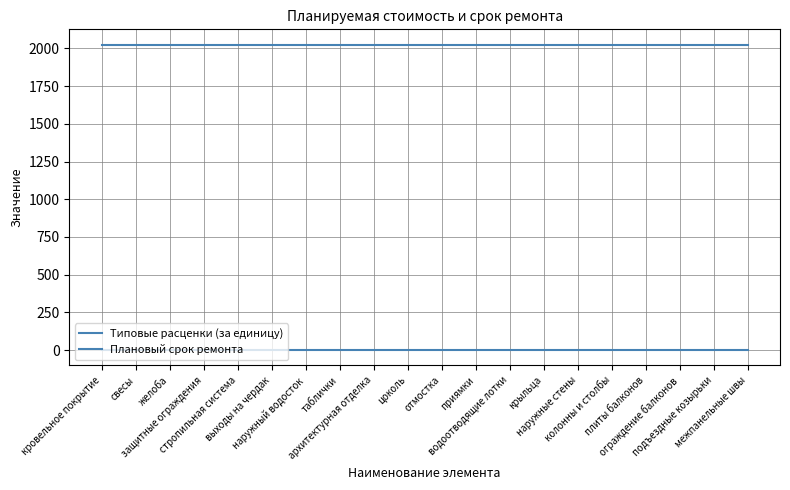

What is the average value of the Плановый срок ремонта series?

2025